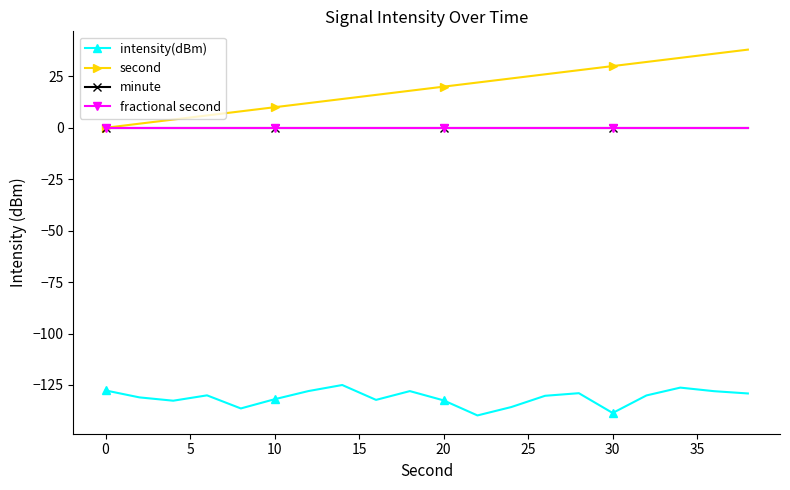

Does the chart have visible grid lines?

No